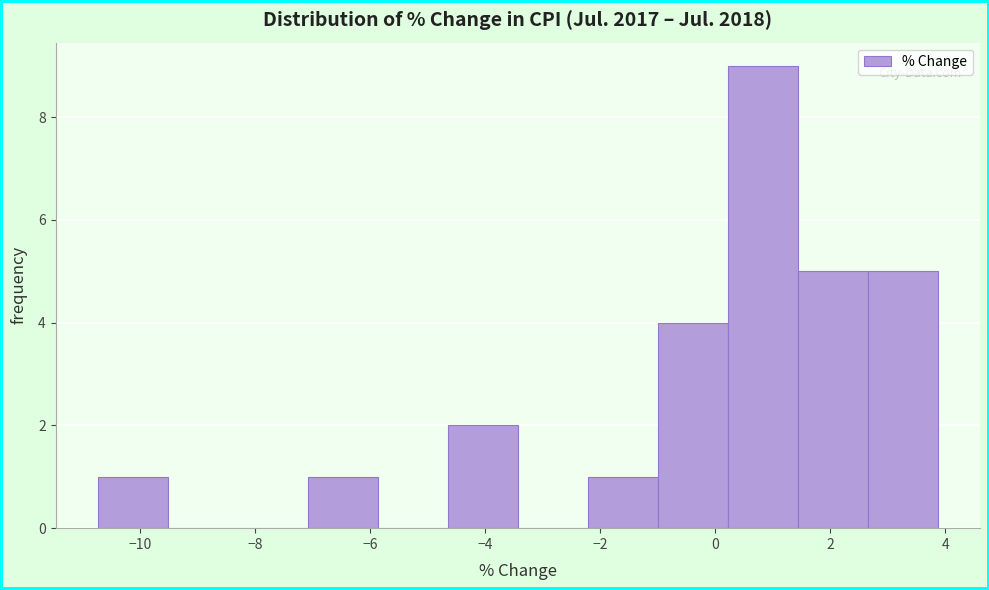

Reading left to right, list every bar in this chart as the range it spans on the x-axis followed by its height. Neither the bar edges nor the heights are printed on the chart, so give them approximately, as read against the axes.

-10.8 to -9.6: 1
-9.6 to -8.4: 0
-8.4 to -7.0: 0
-7.0 to -5.8: 1
-5.8 to -4.6: 0
-4.6 to -3.4: 2
-3.4 to -2.2: 0
-2.2 to -1.0: 1
-1.0 to 0.2: 4
0.2 to 1.4: 9
1.4 to 2.6: 5
2.6 to 3.8: 5